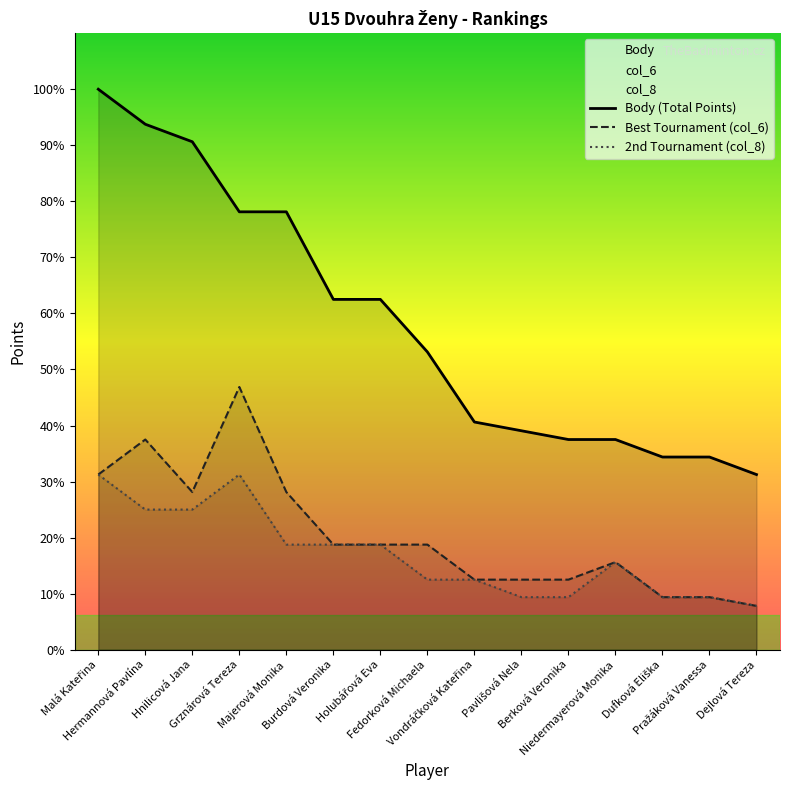

True or false: 2nd Tournament (col_8) and Body (Total Points) intersect in this chart.

False